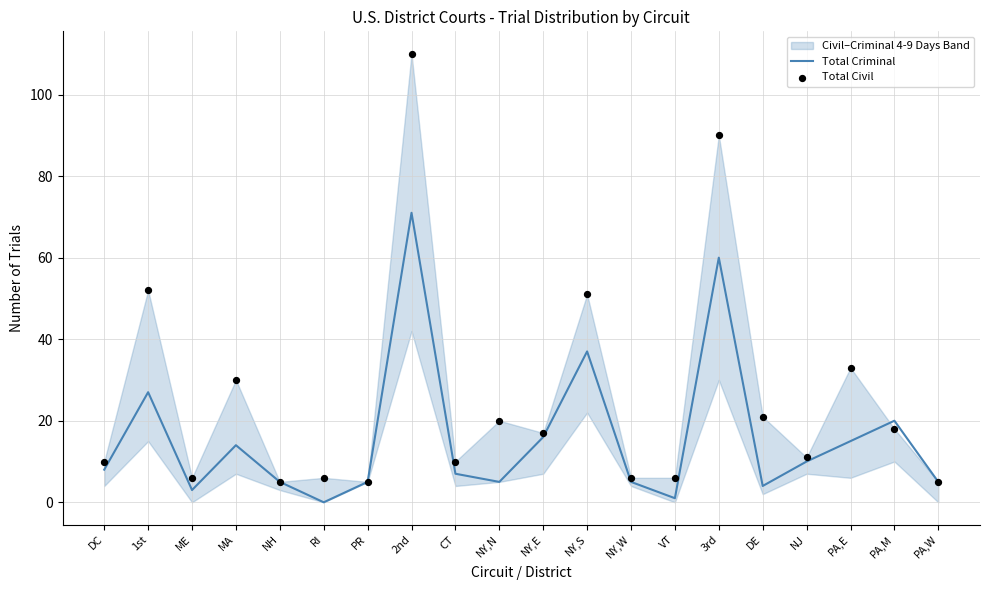

Is the value of Total Criminal at ME greater than the value of Total Civil at PR?

No